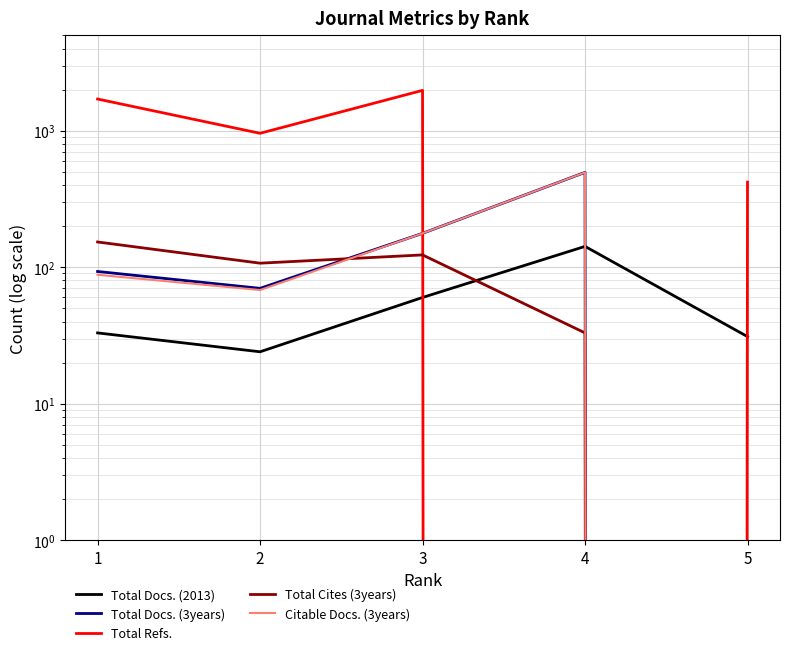

What is the average value of the Citable Docs. (3years) series?

166